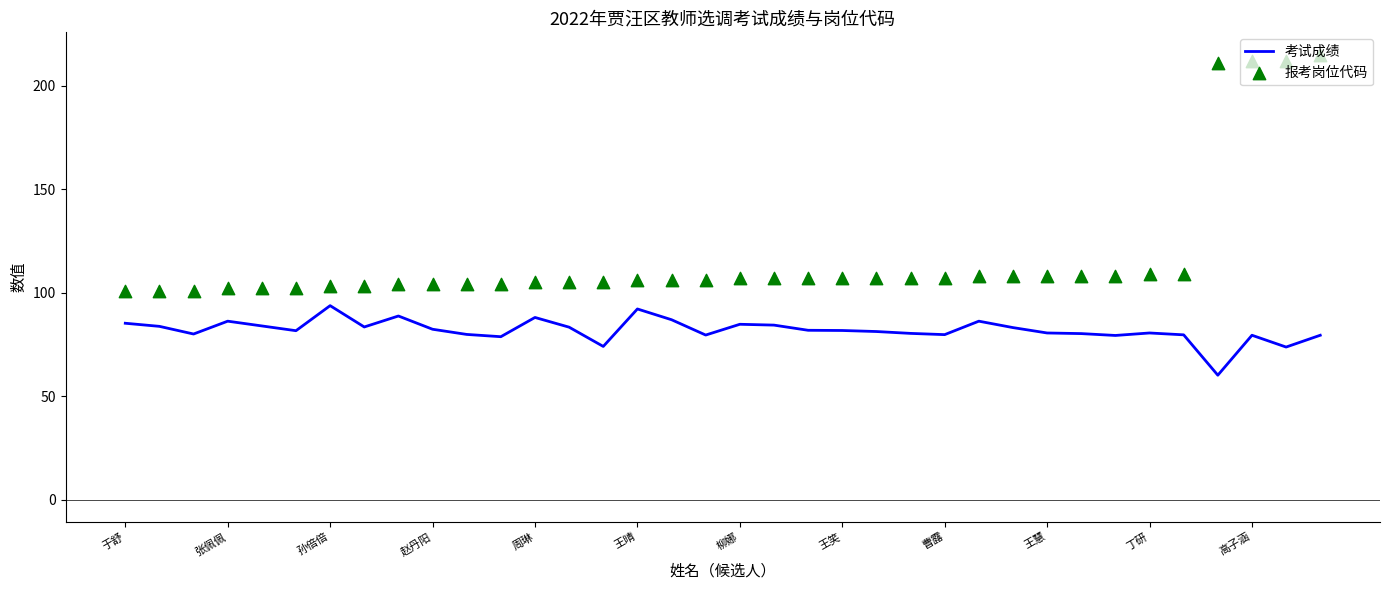

Which series has the largest total across all categories?

报考岗位代码